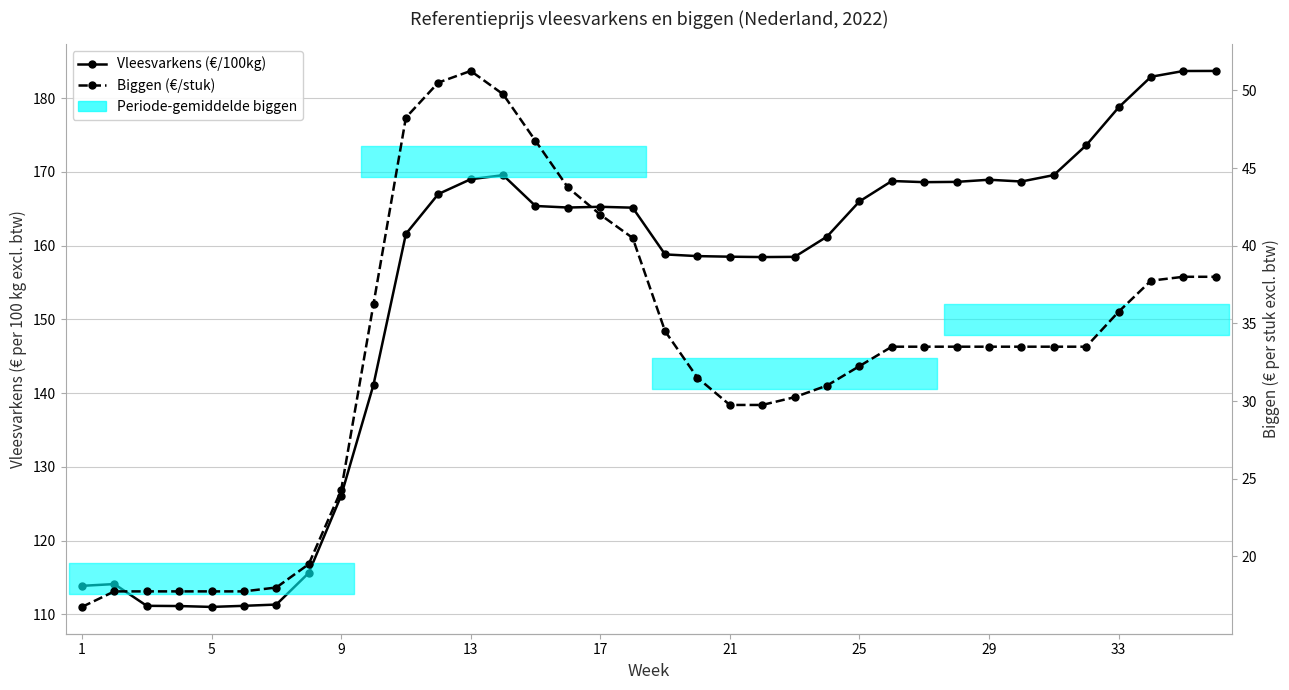

What is the maximum value shown in the chart?

183.7